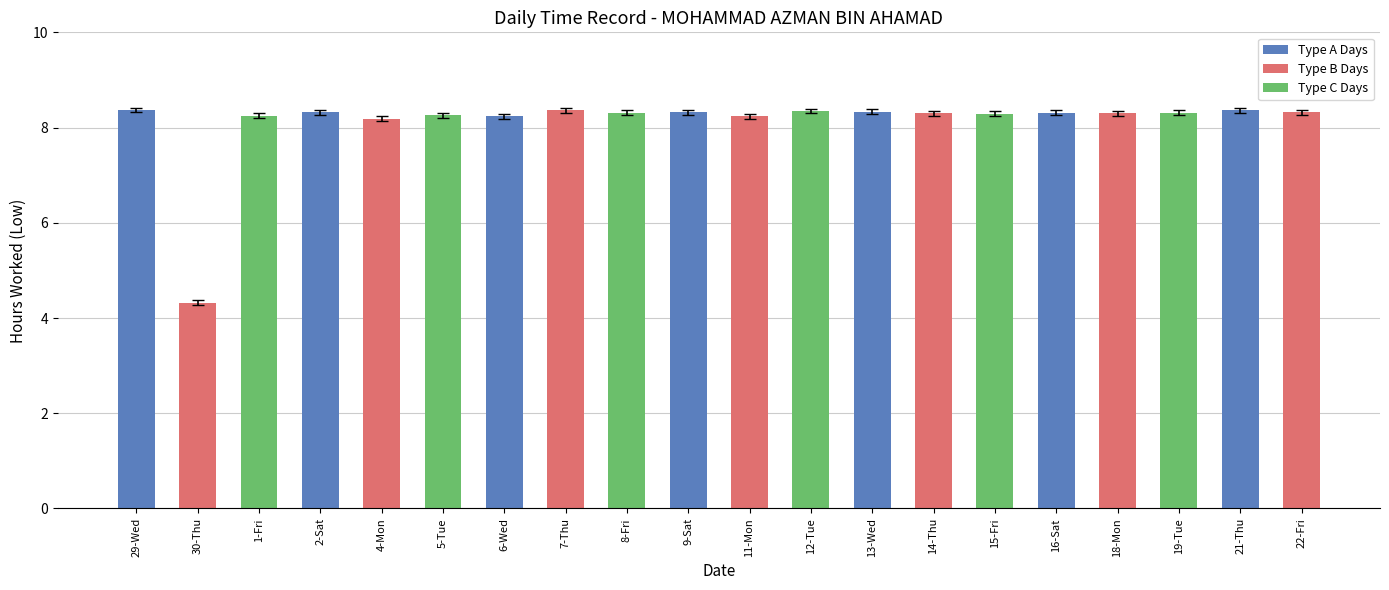

The chart shows a value of 8.3 at 14-Thu. True or false?

True